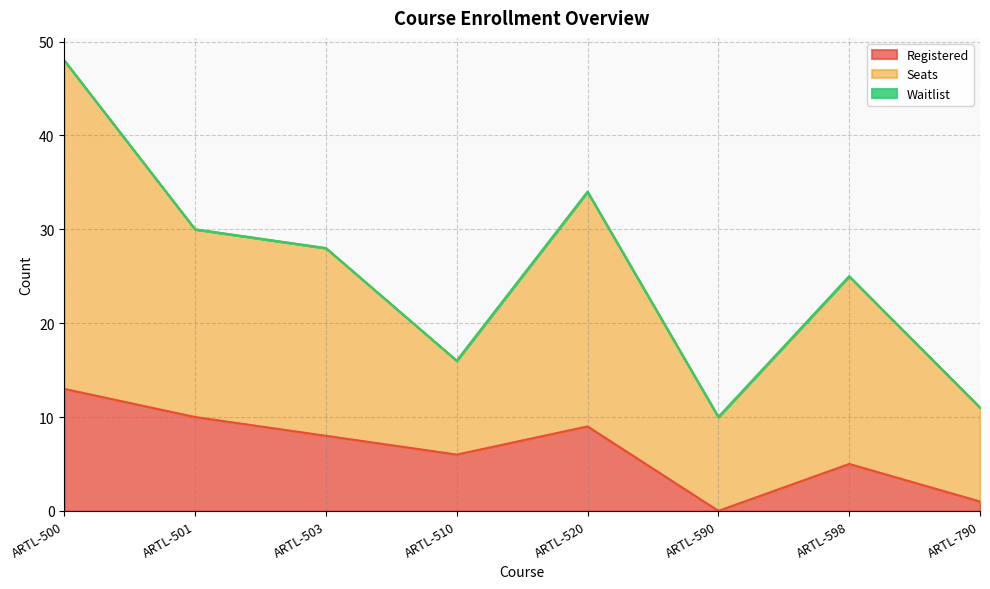

True or false: Seats and Registered cross at least once.

False